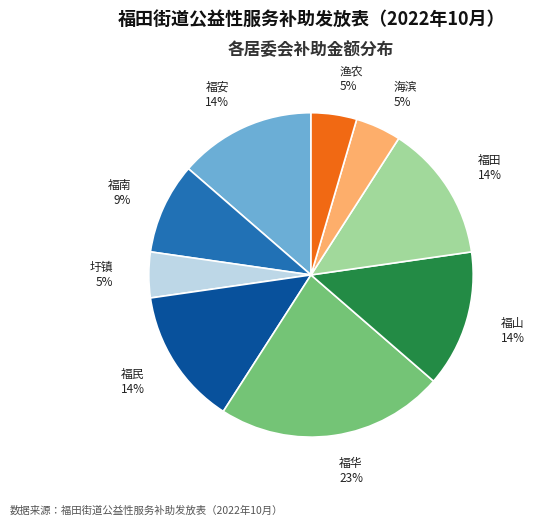

What is the largest slice in the pie chart?

福华